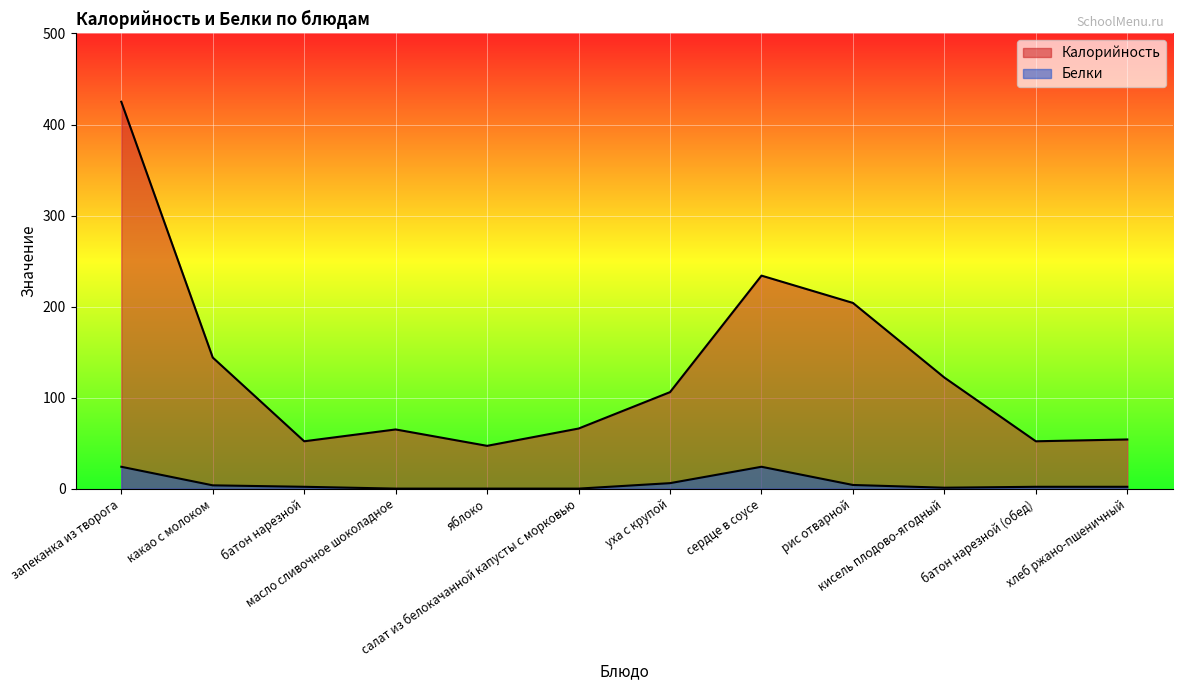

What is the maximum value for Калорийность?

425.0